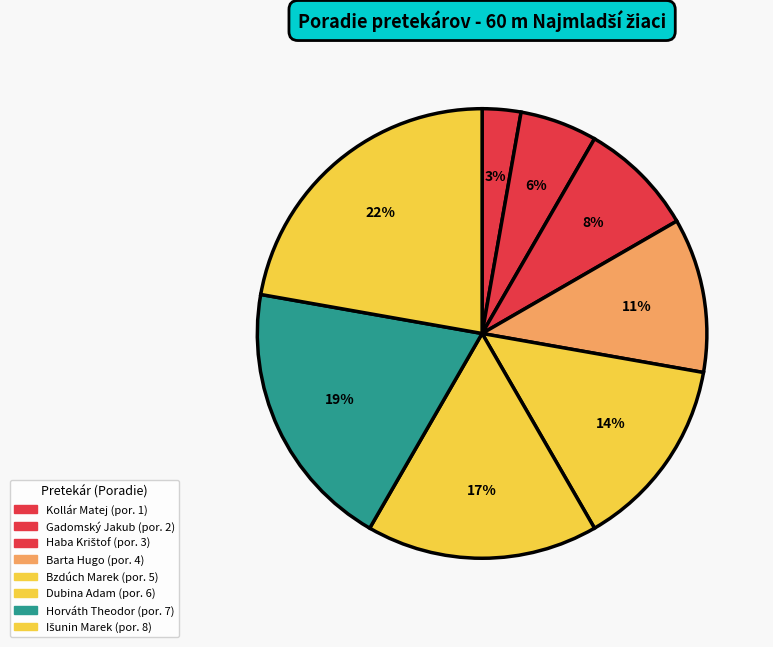

Is the sum of Gadomský Jakub and Dubina Adam greater than half?

No